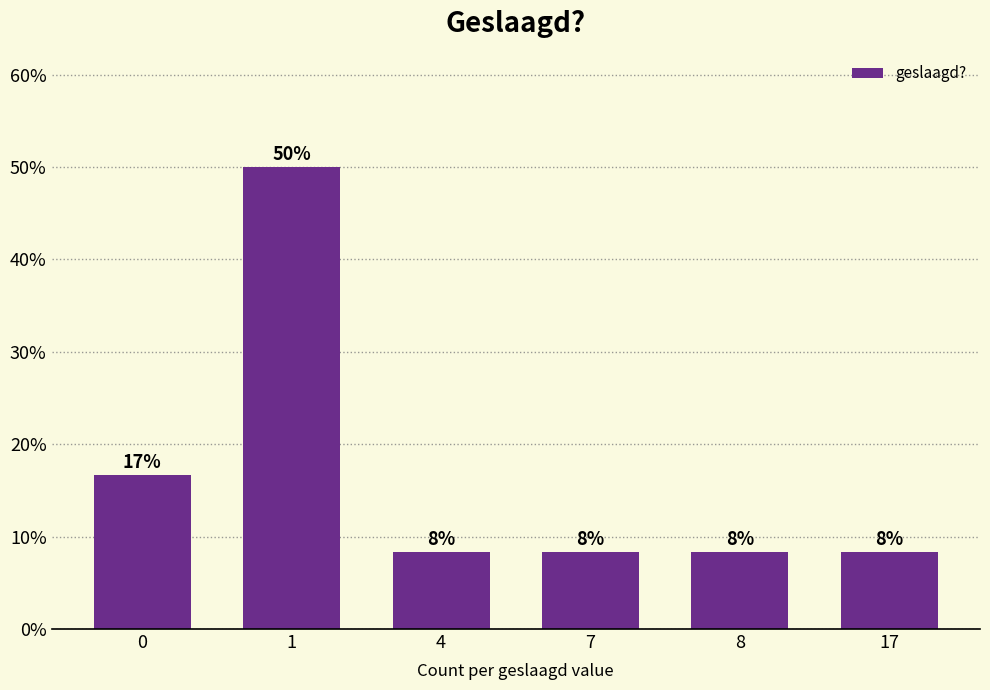

The chart shows a value of 16.7 at 0. True or false?

True